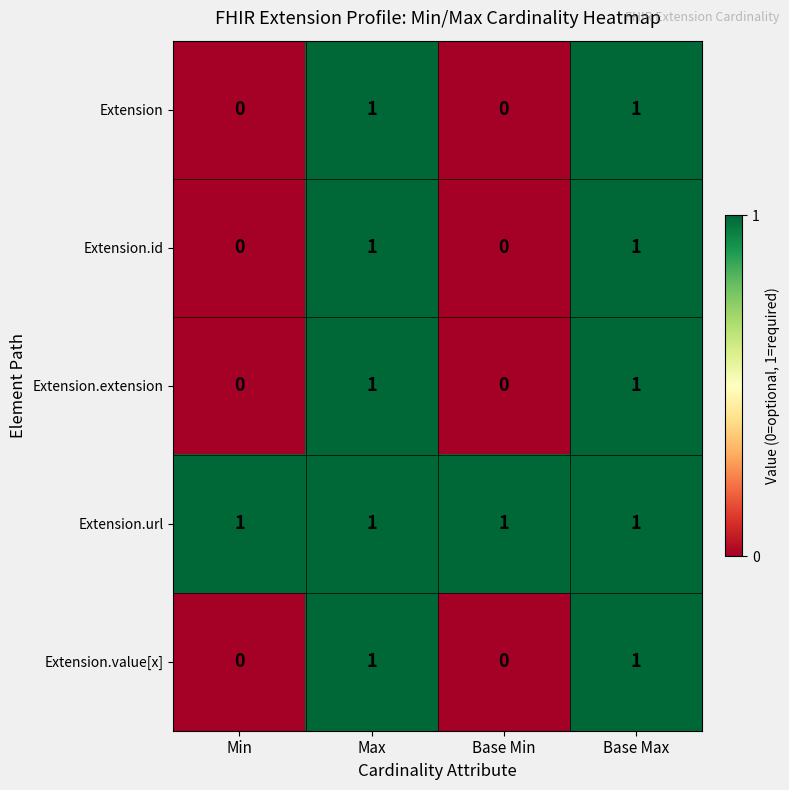

Is it true that Extension.url equals 1 at Min?

True